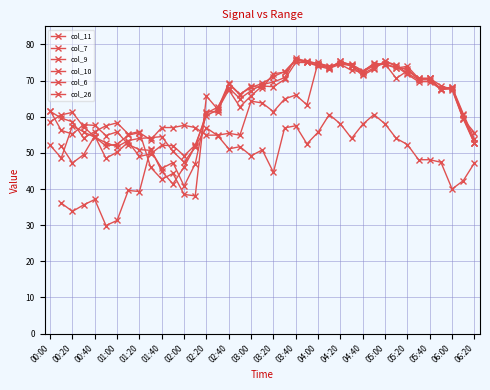

In col_6, how many points are higher than both neighbors (excluding endpoints)?

11